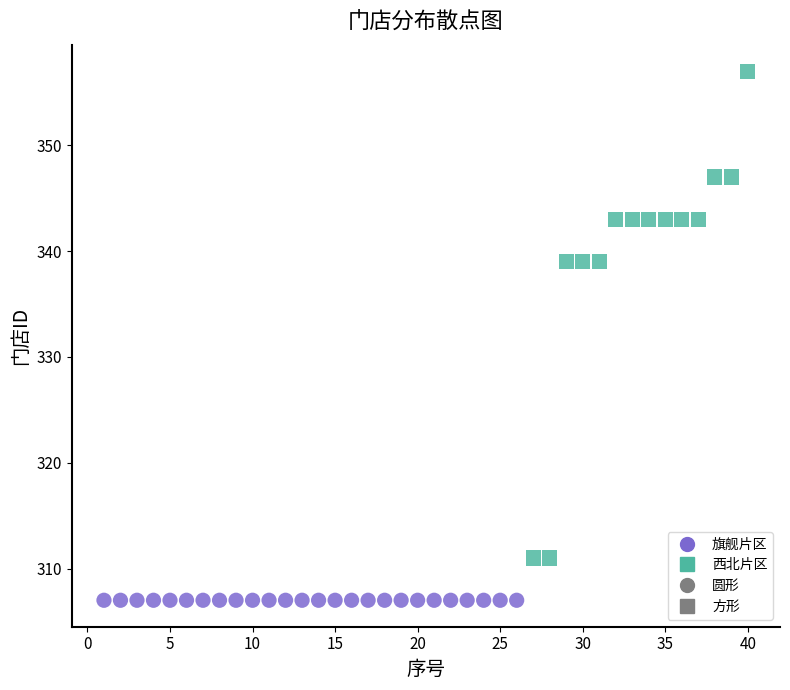

Which series reaches the minimum Y coordinate?

旗舰片区